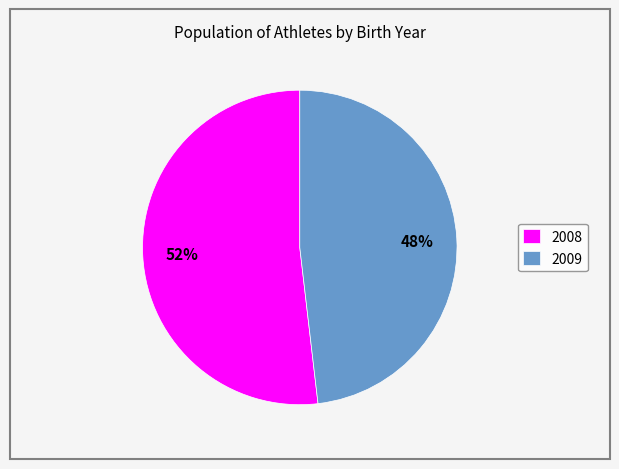

Rank the categories by value from lowest to highest.

2009, 2008